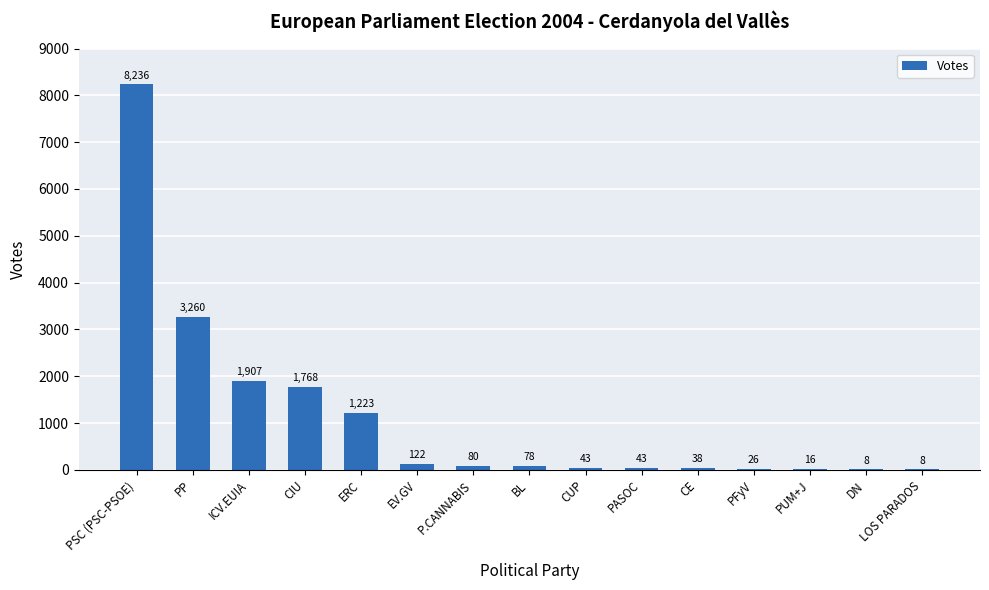

True or false: the data shows 2175 at PP.

False